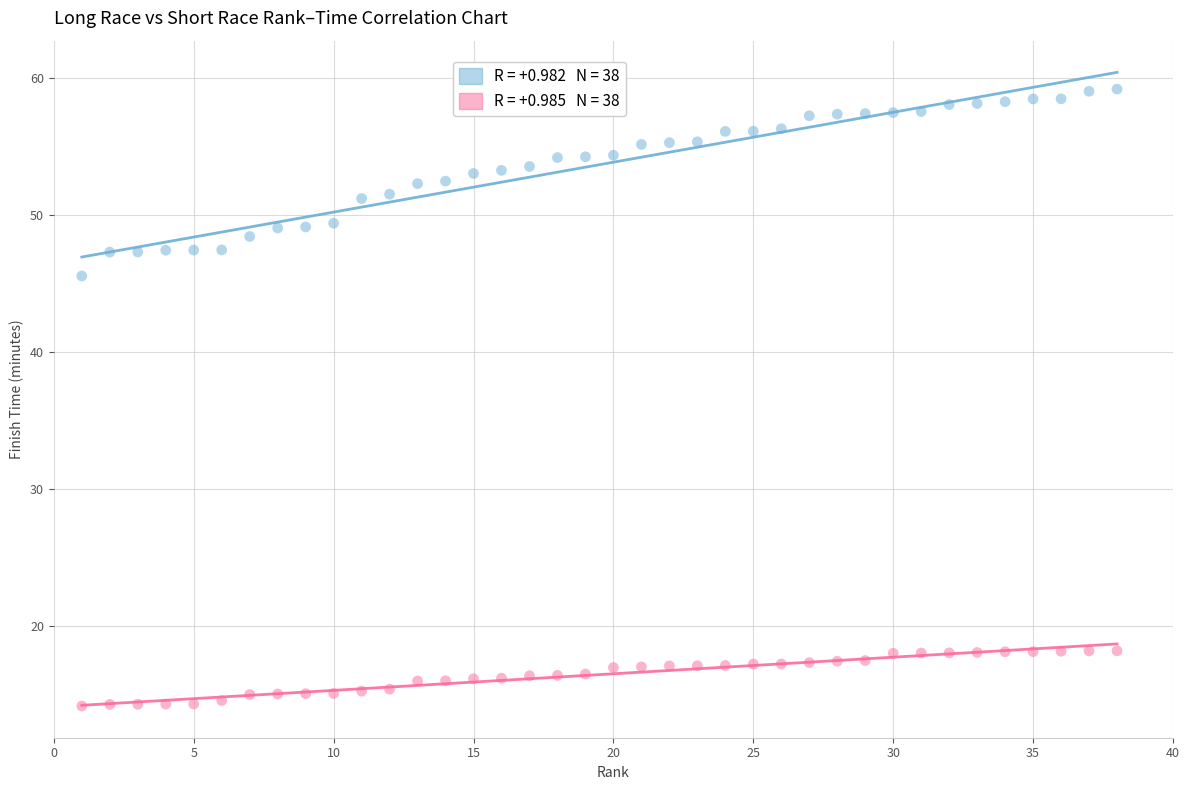

Across all data points, what is the range of X values (max minus min)?

37.0